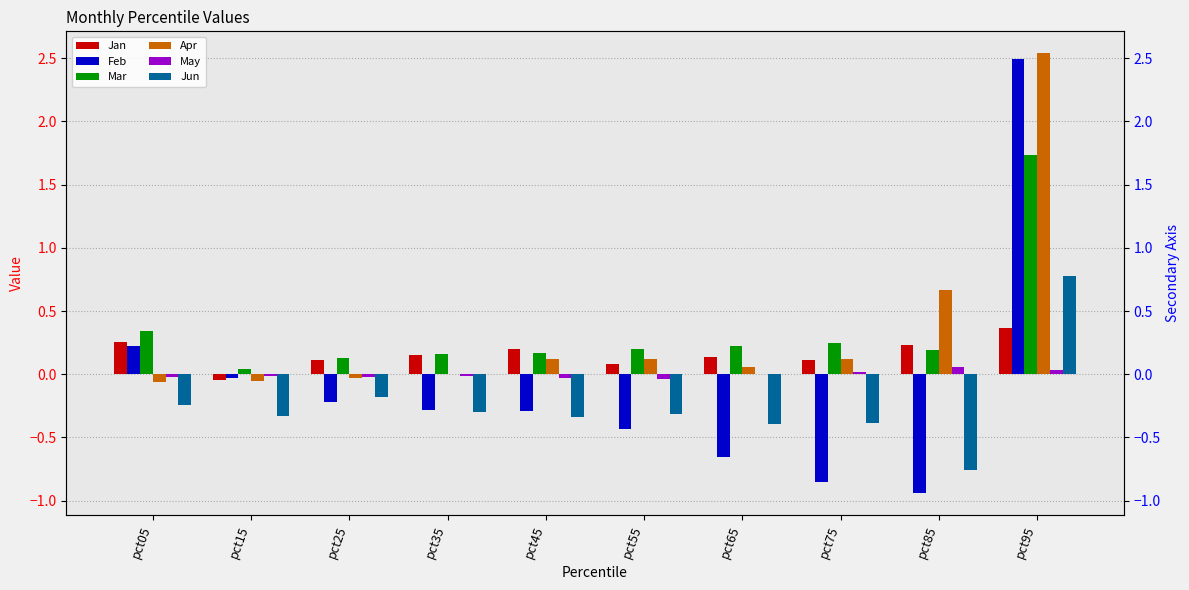

How many data points in Feb are above 0?

2